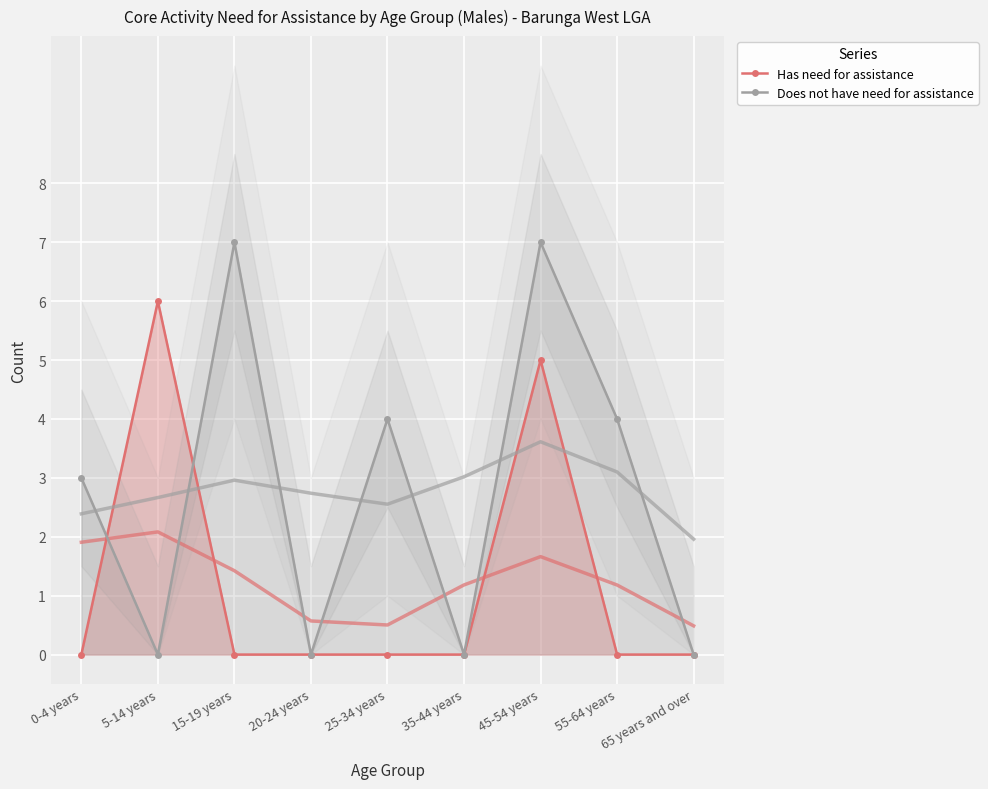

What is the label of the 7th point from the right?

15-19 years